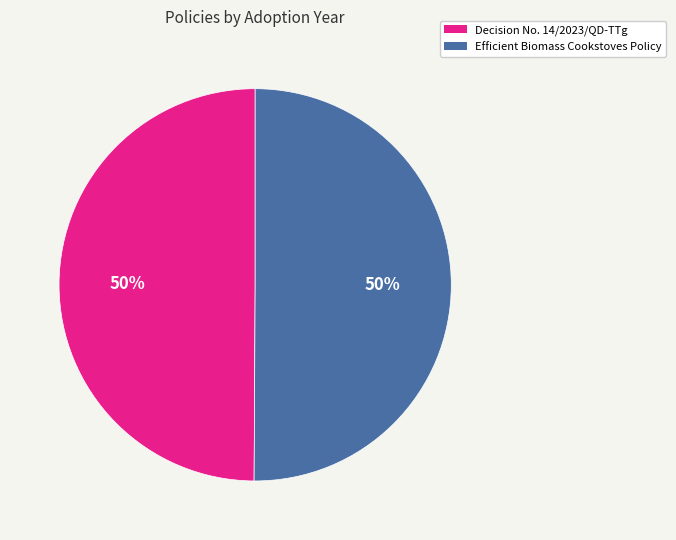

Do Decision No. 14/2023/QD-TTg and Efficient Biomass Cookstoves Policy together represent more than half of the pie?

Yes